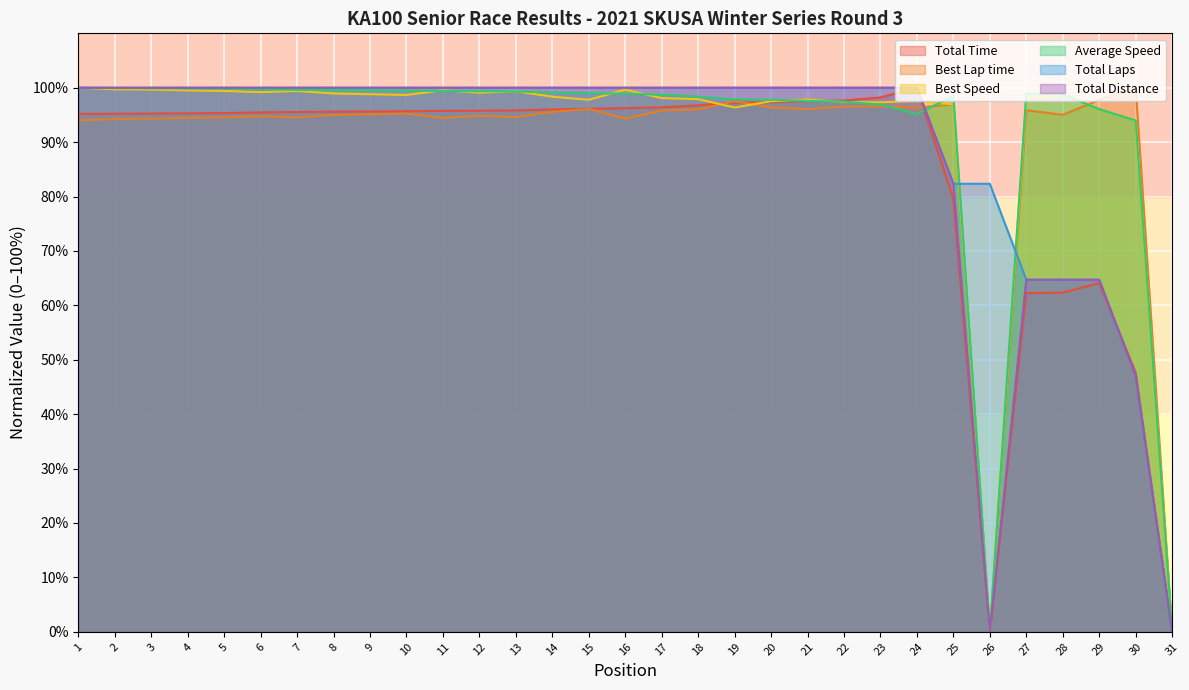

How many positive values does the Total Laps series have?

30